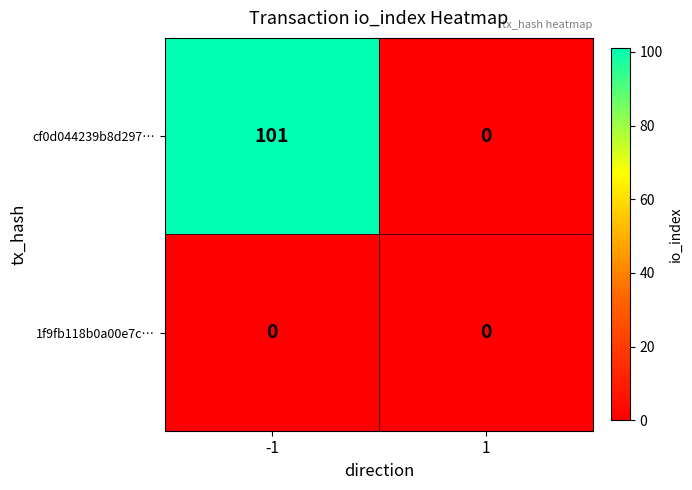

How many categories are shown in the chart?

2